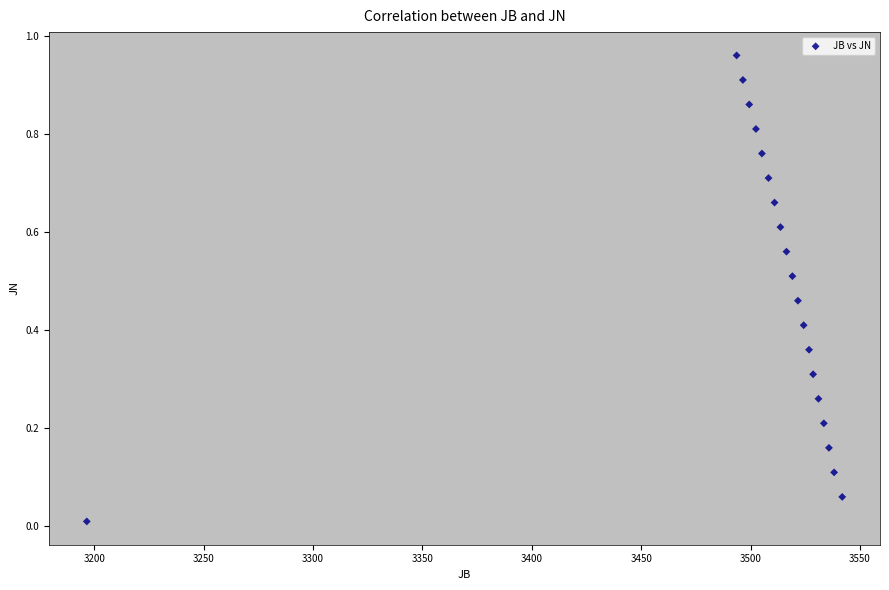

What is the range of X values (max minus min)?

345.4